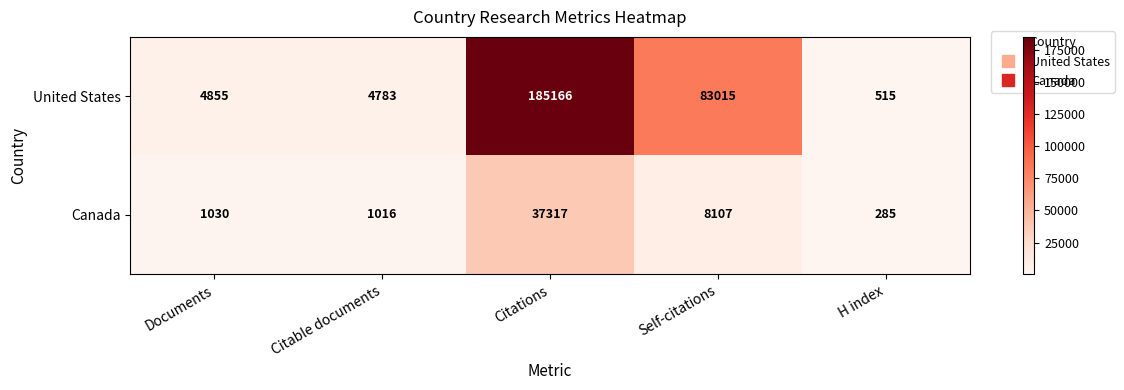

At which category is the sum across all series the highest?

Citations